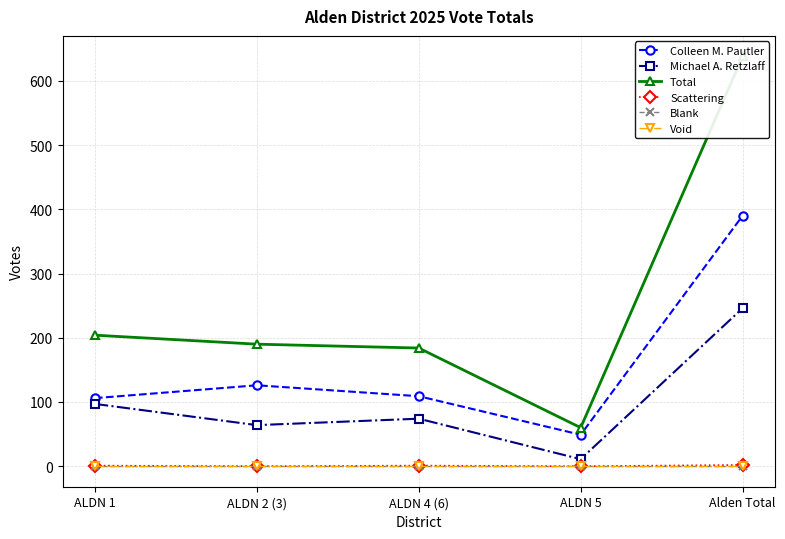

What is the average value of the Scattering series?

1